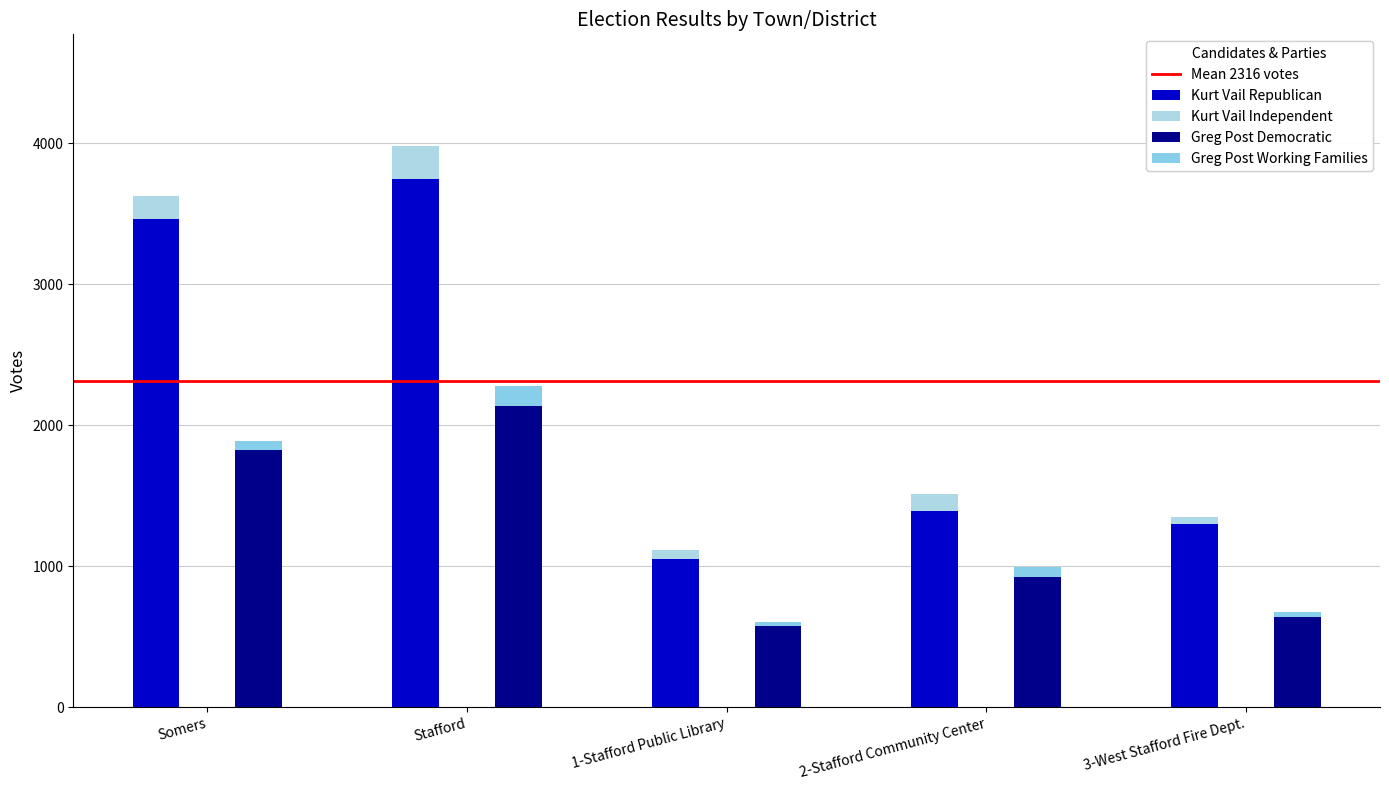

How many distinct data groups are displayed?

4